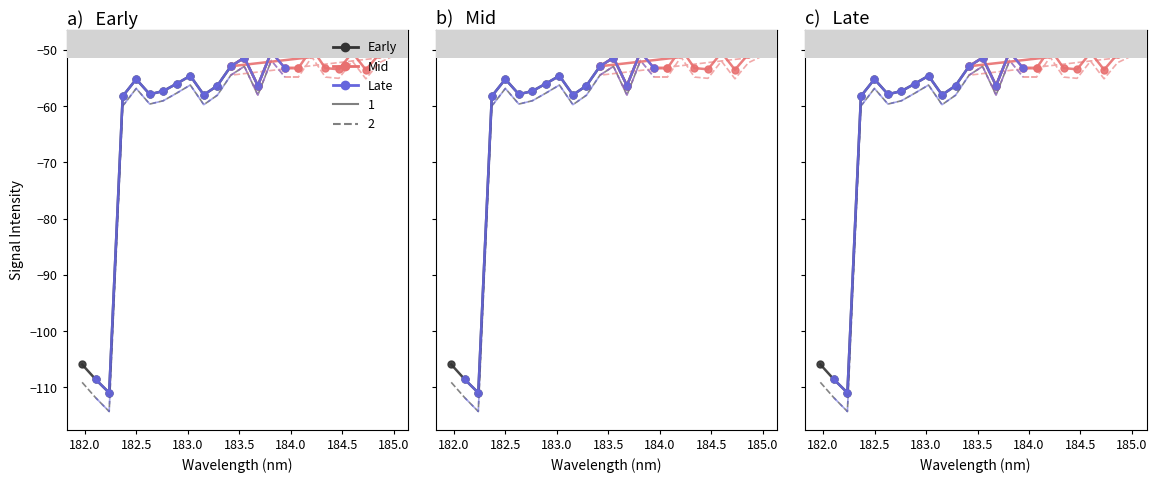

What is the difference between the maximum and second lowest values in the Mid_dashed series?

4.0